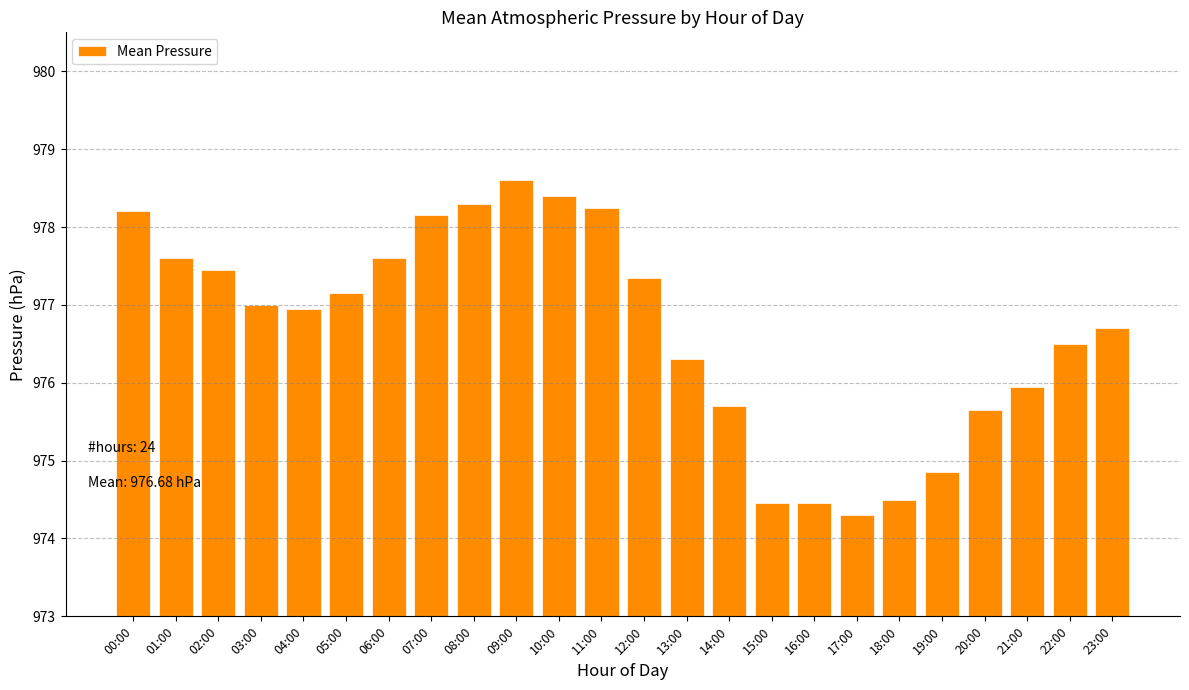

Which has a higher value, 09:00 or 08:00?

09:00